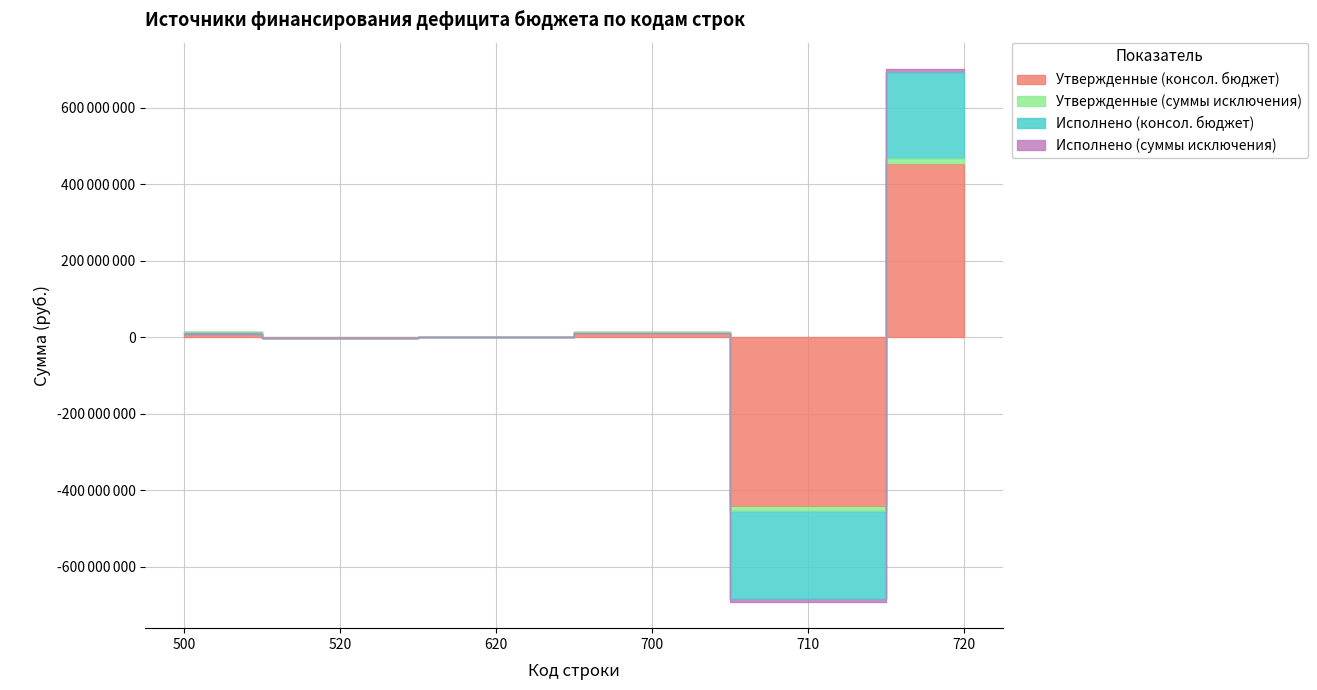

What is the minimum value for Исполнено (консол. бюджет)?

-683323996.1